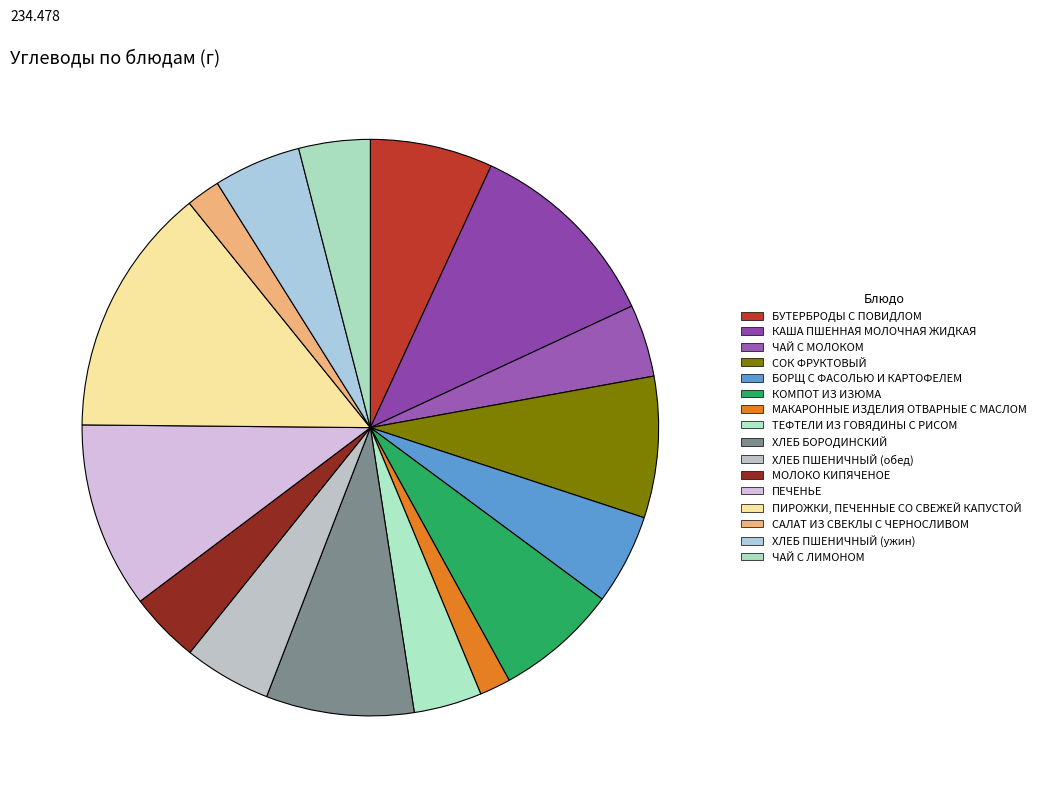

Count the number of slices in the pie.

16